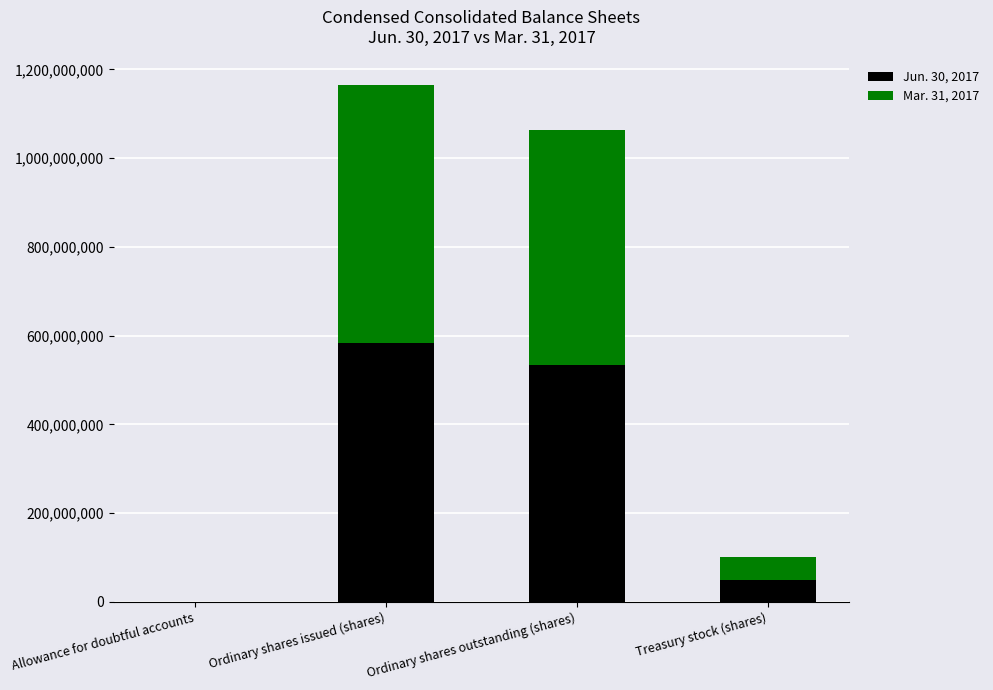

What is the total value across all series at Ordinary shares outstanding (shares)?

1063945292